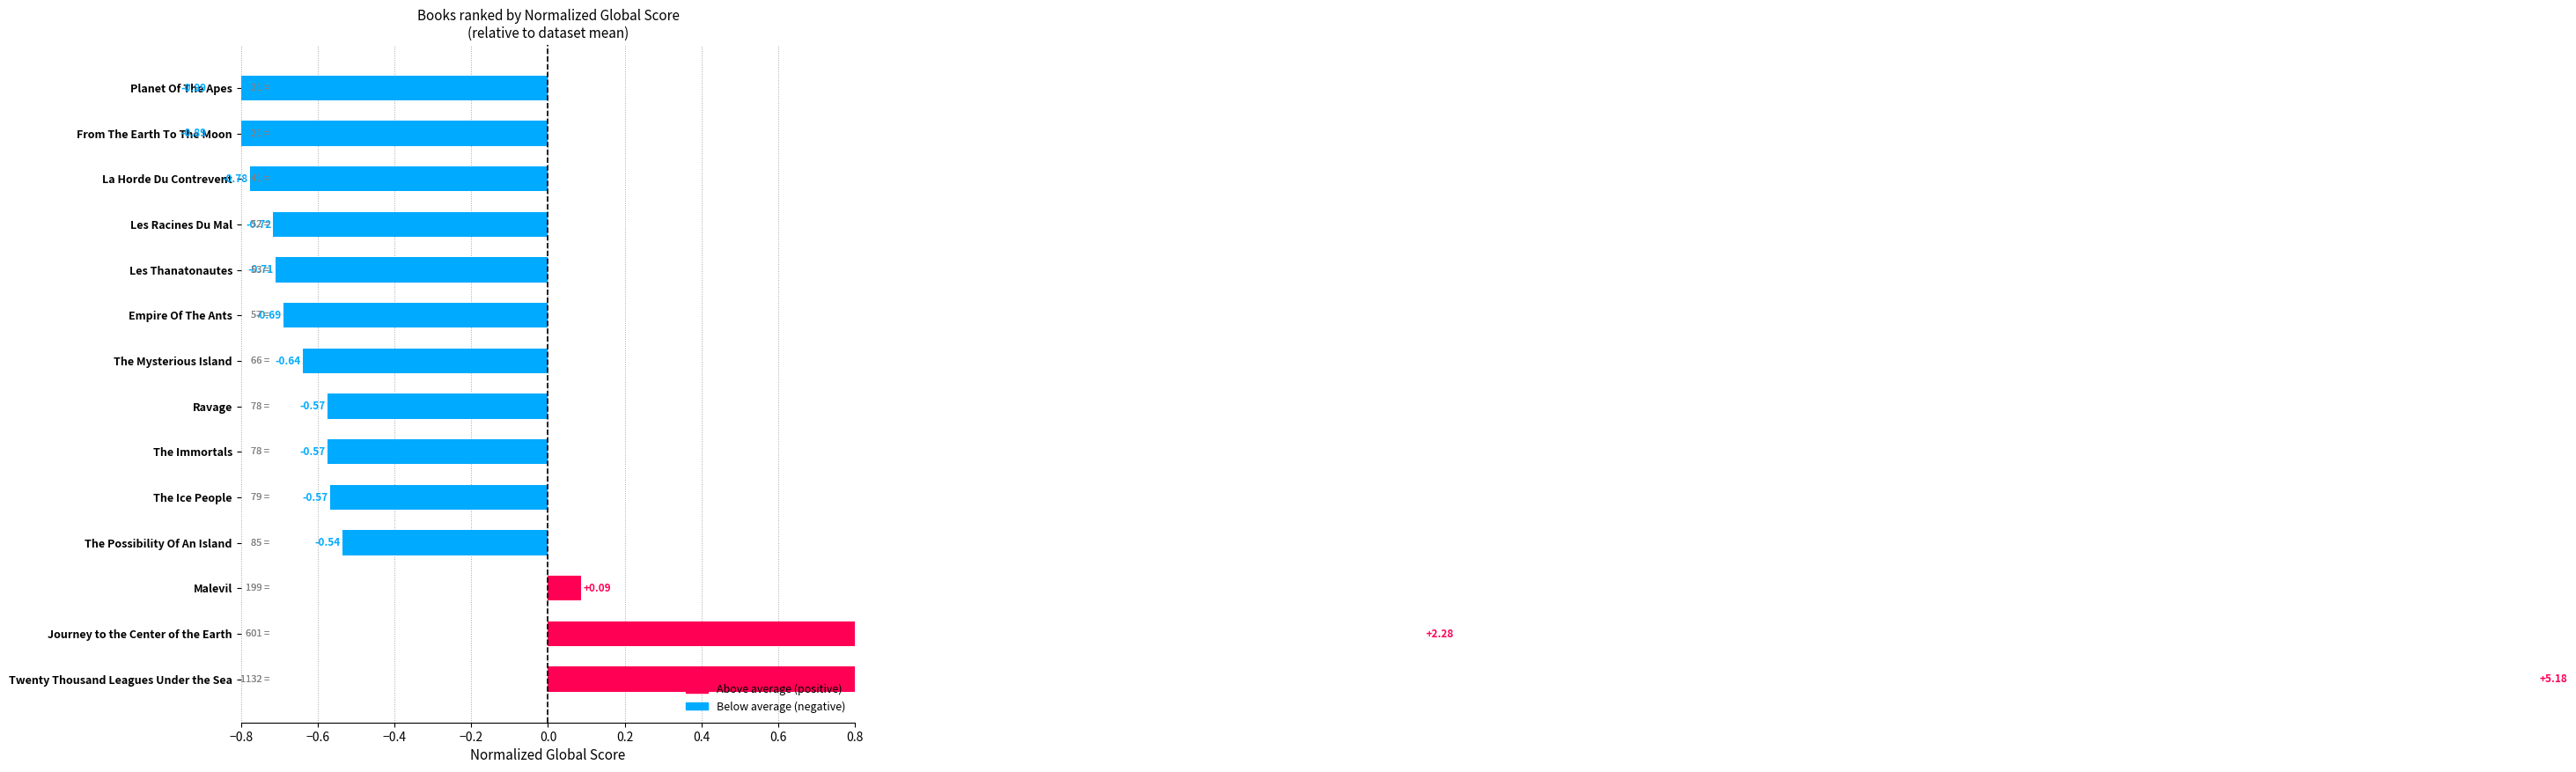

How many data points does each series have?

14